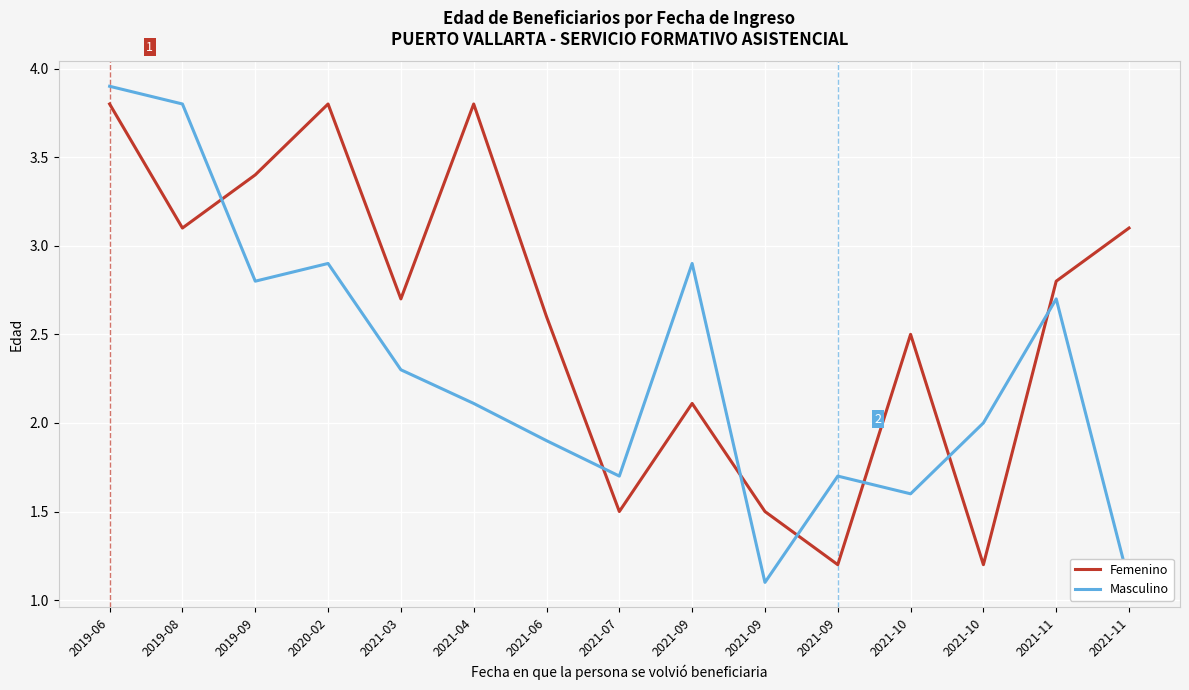

What is the minimum value shown in the chart?

1.1